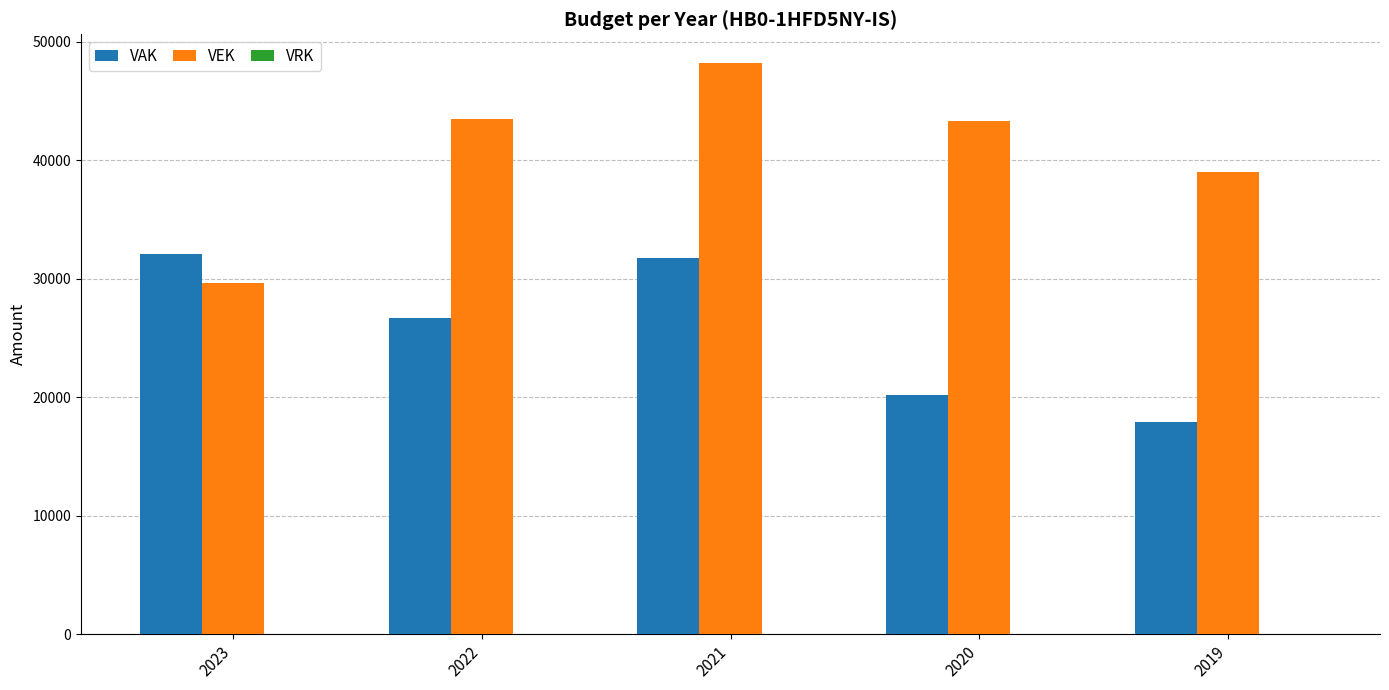

At how many categories does at least one series exceed 28064?

5